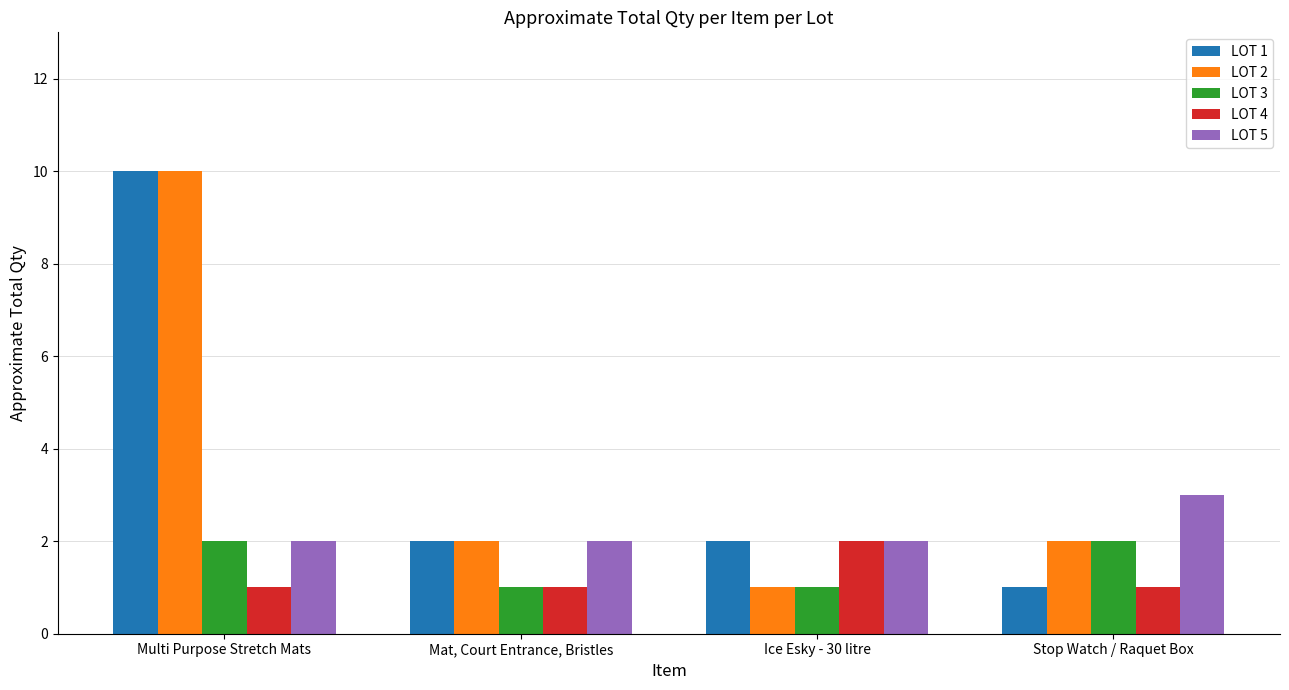

What is the difference between the highest and lowest values at Multi Purpose Stretch Mats?

9